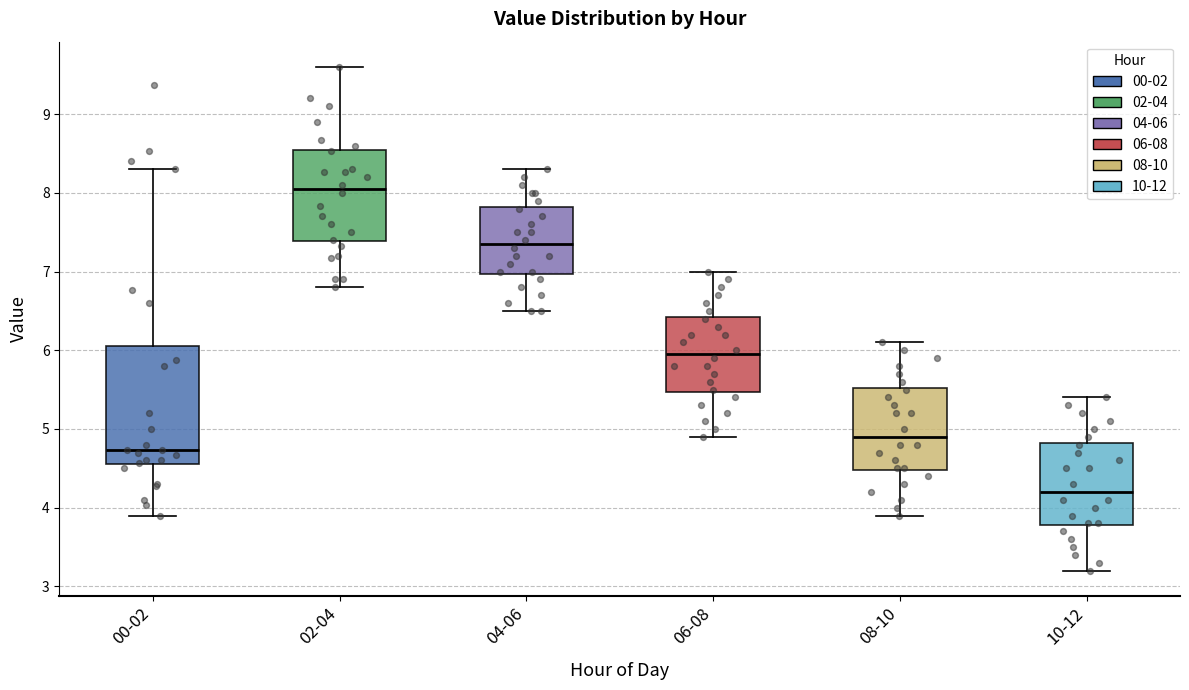

Where does the median line of the box for 06-08 sit on the y-axis? The values are not printed on the chart, so give them approximately, as read against the axis.

6.0